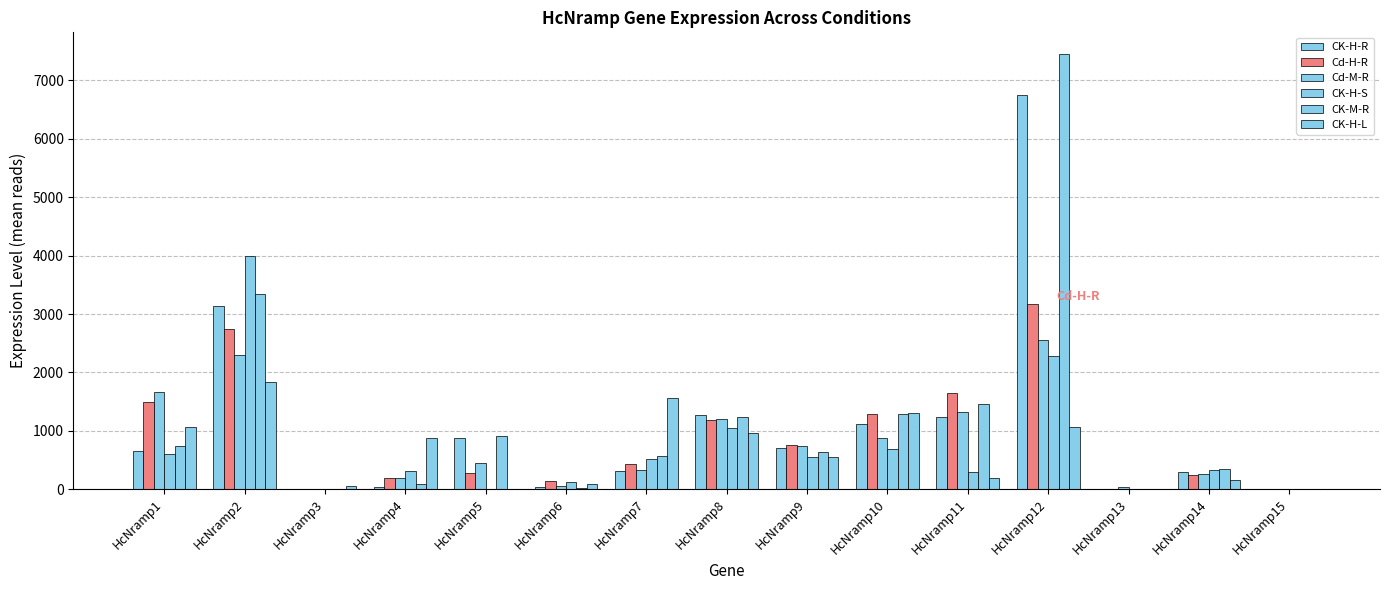

Which series changed the most between HcNramp10 and HcNramp13?

CK-H-L